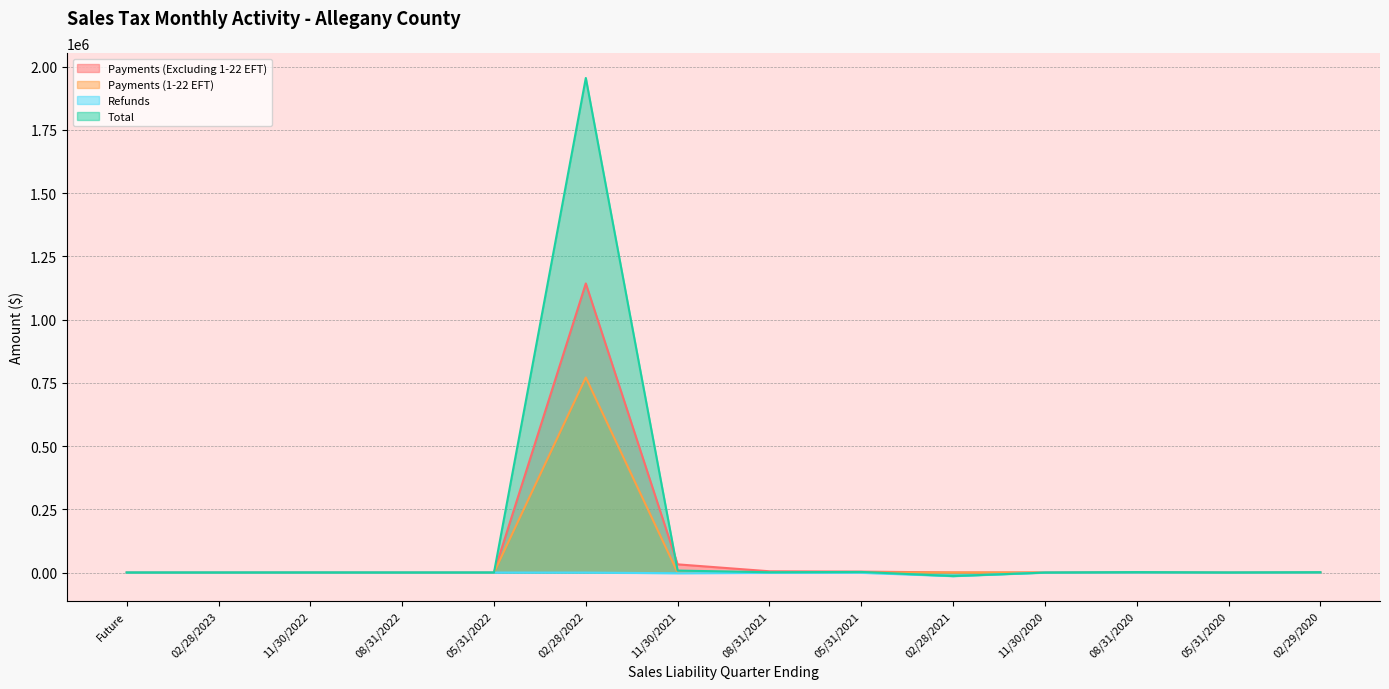

How many values in the Refunds series exceed -92?

6